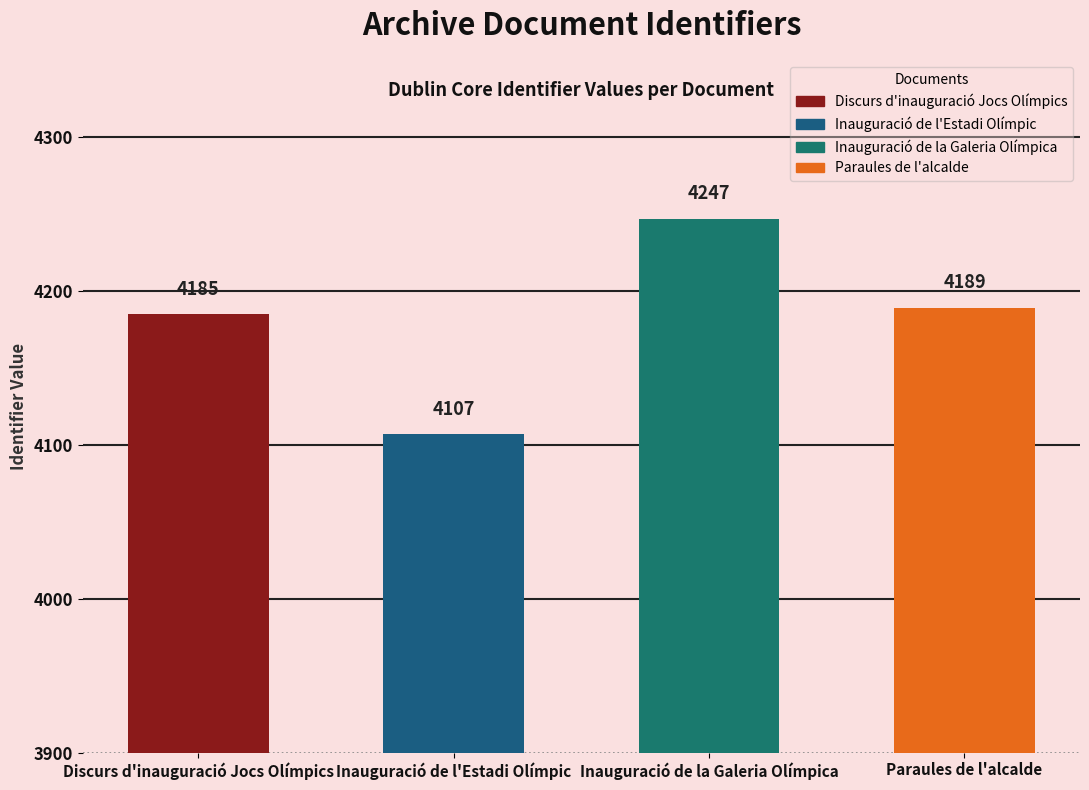

What is the ratio of the value at Paraules de l'alcalde to the value at Discurs d'inauguració Jocs Olímpics?

1.0